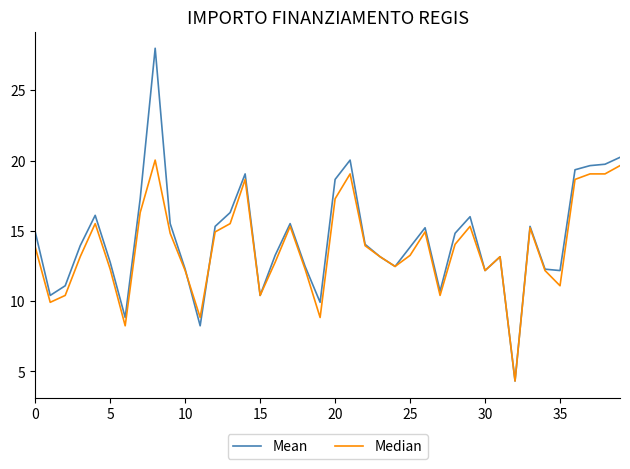

Which series has the widest spread of values?

Mean